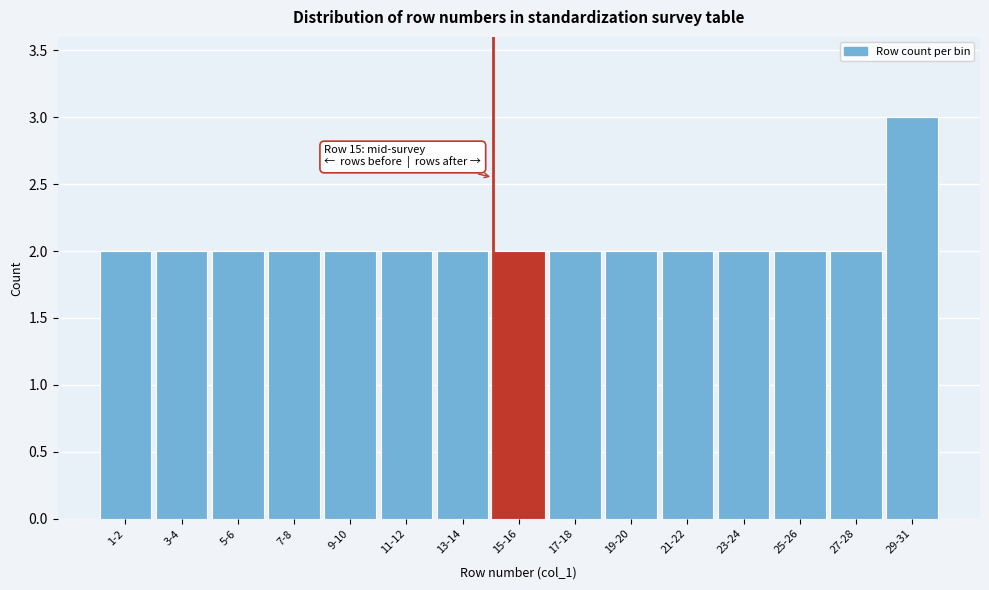

Reading left to right, what are all the values shown in this chart?

1-2=2	3-4=2	5-6=2	7-8=2	9-10=2	11-12=2	13-14=2	15-16=2	17-18=2	19-20=2	21-22=2	23-24=2	25-26=2	27-28=2	29-31=3